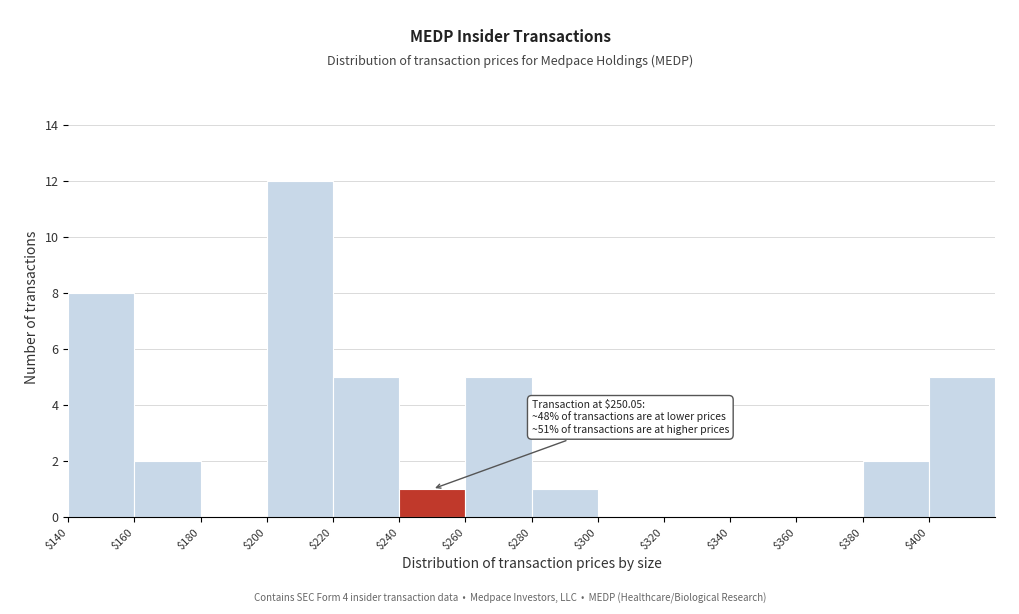

Over which range of the x-axis is the bar tallest?

200 to 220